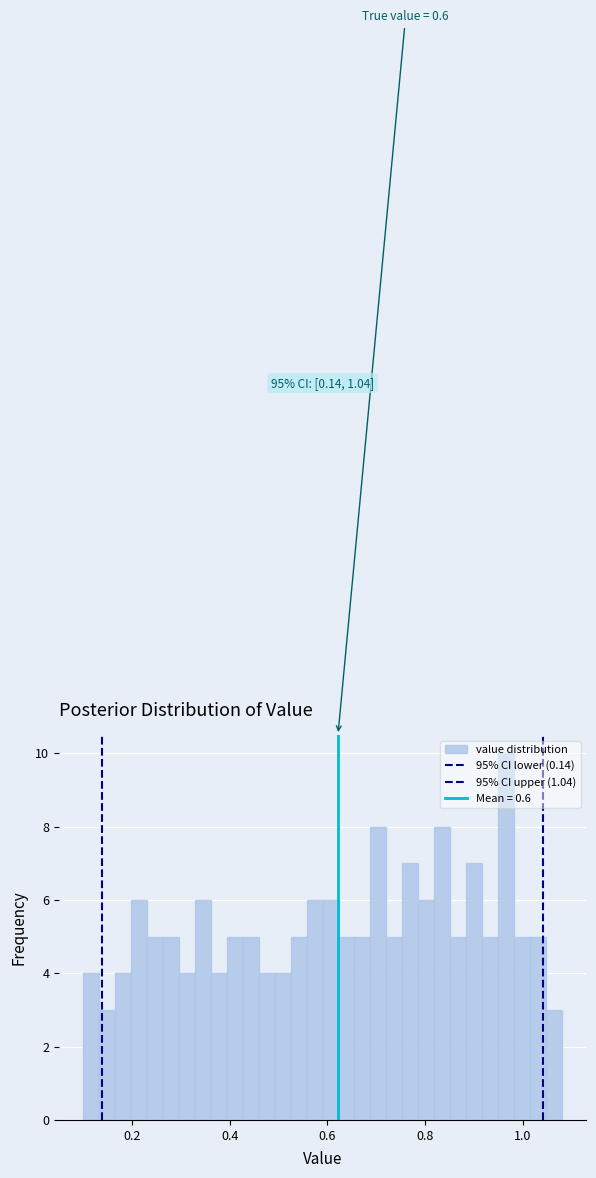

Read against the x-axis, roughly where is the centre of the tallest bar?

0.96